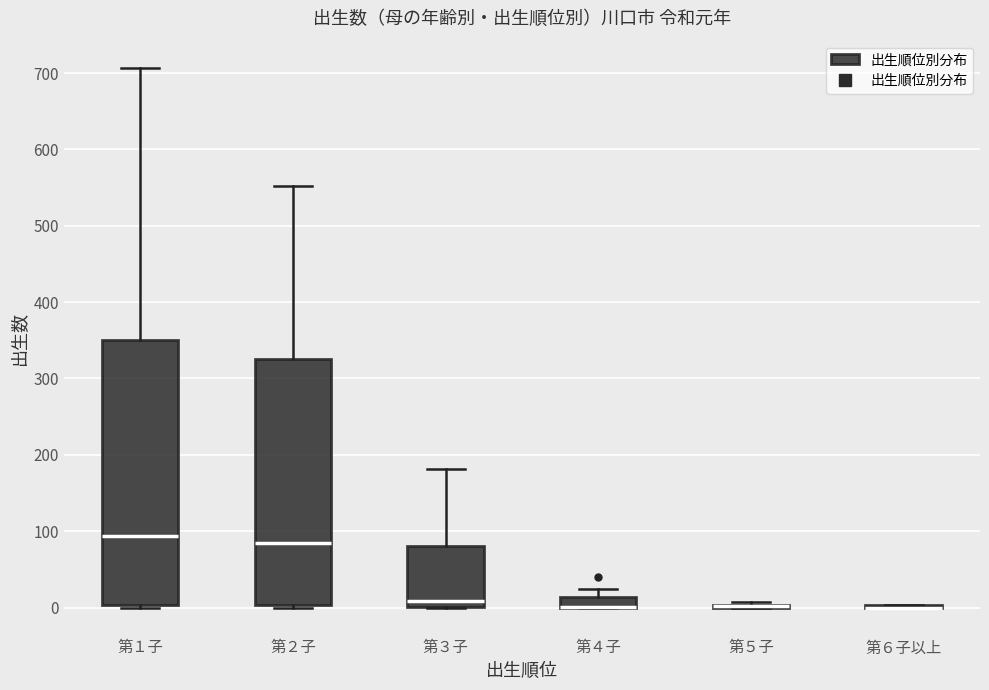

Where is the lower edge of the box for 第４子 on the y-axis? The values are not printed on the chart, so give them approximately, as read against the axis.

0